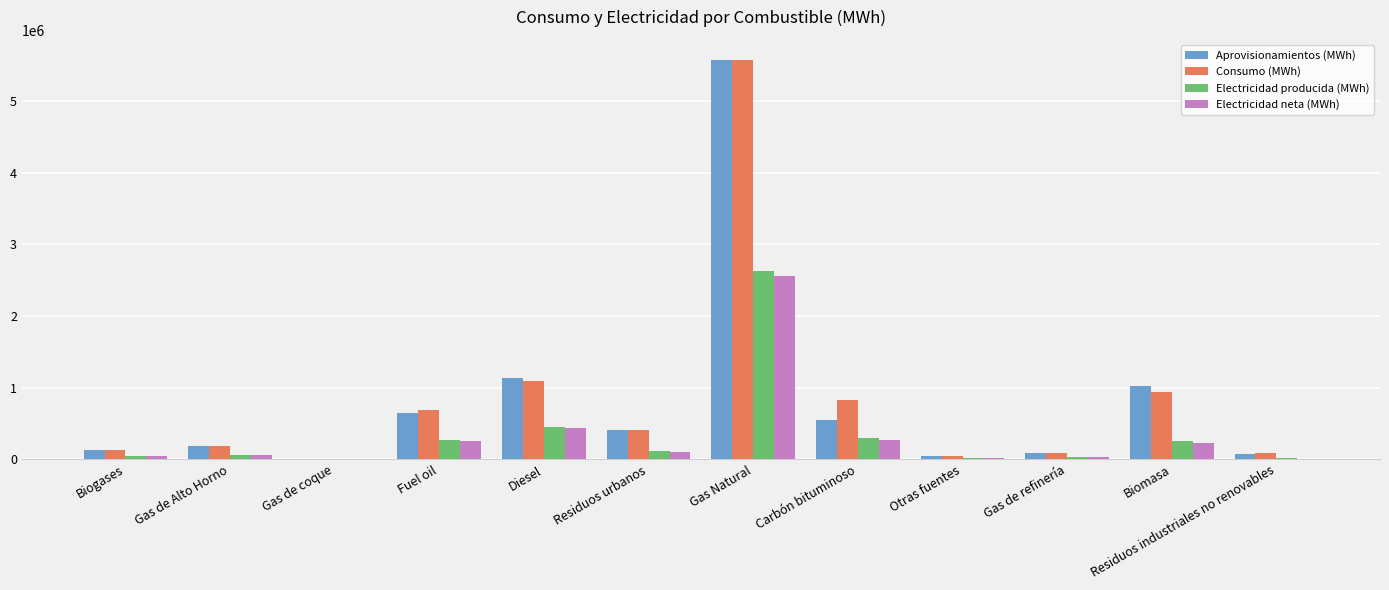

How many values in the Electricidad neta (MWh) series exceed 96525?

6